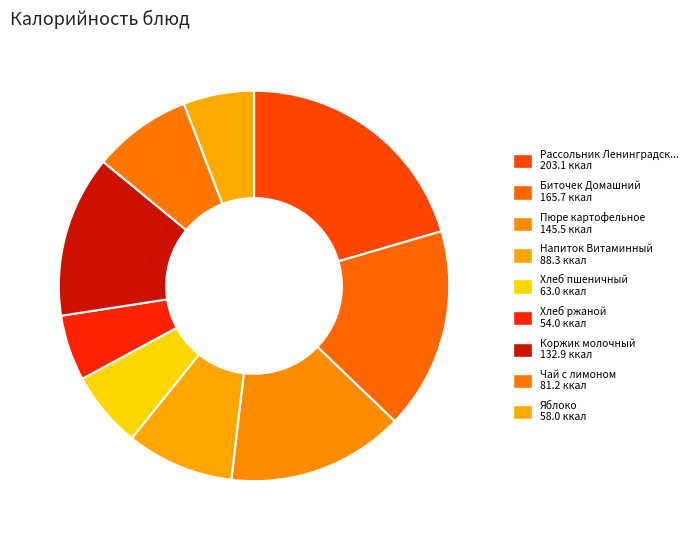

How many slices are in this pie chart?

9